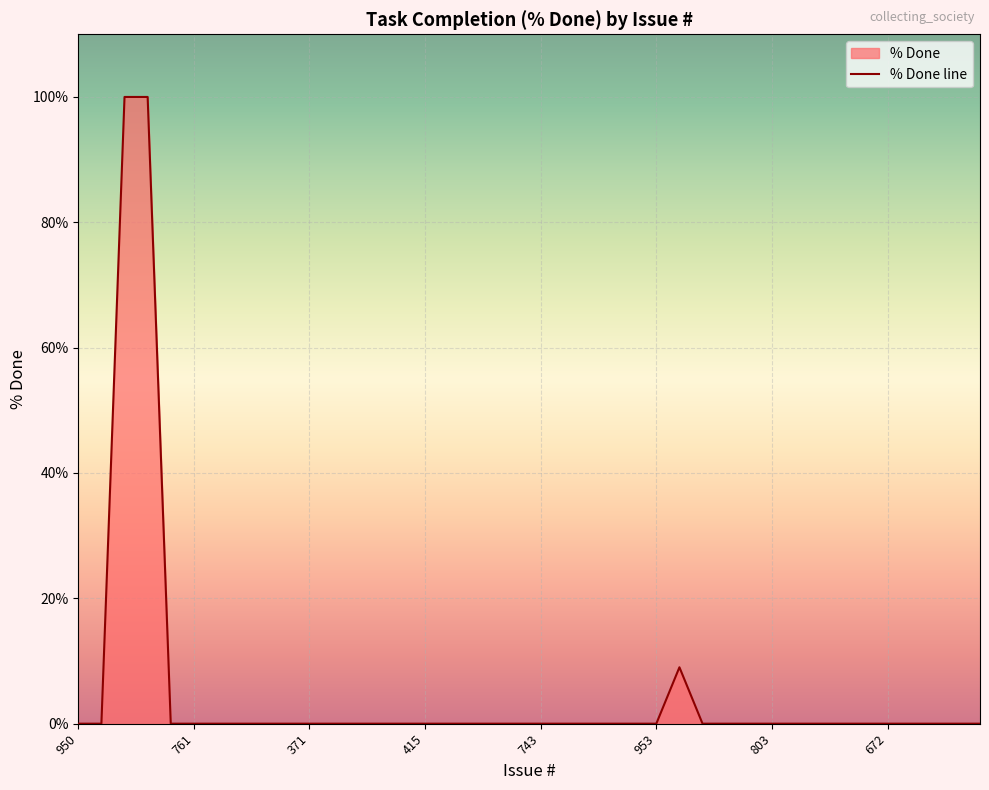

Is it true that the value at 11 is 70?

False